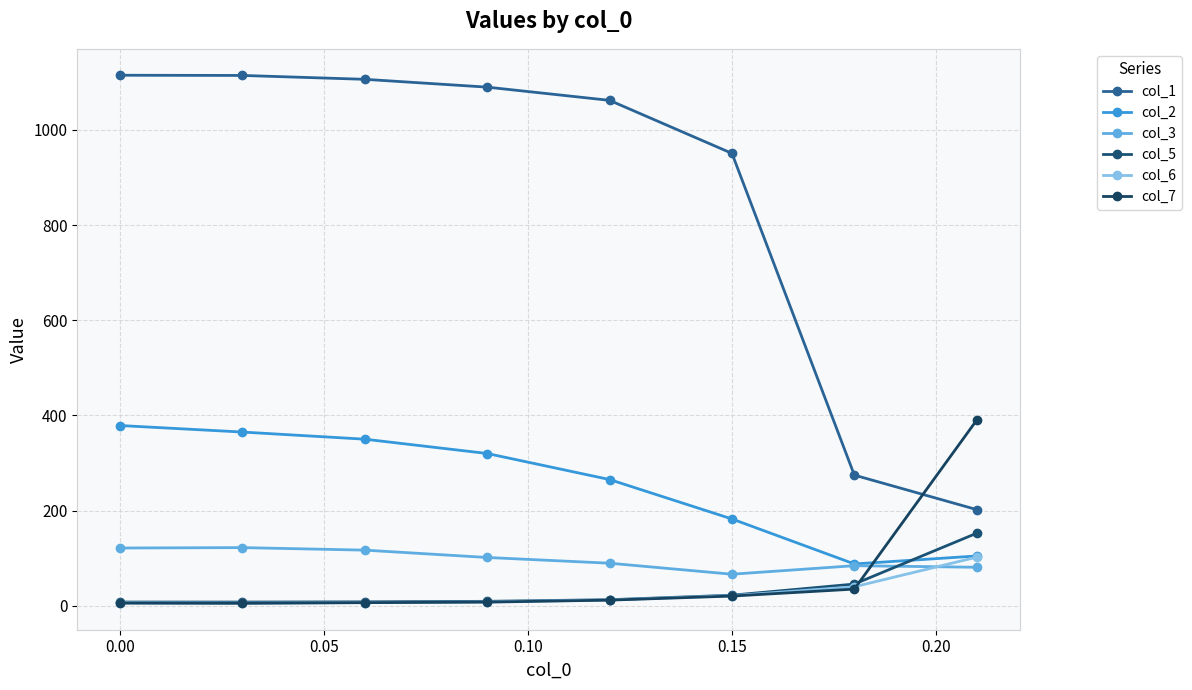

Count the number of data series in this chart.

6